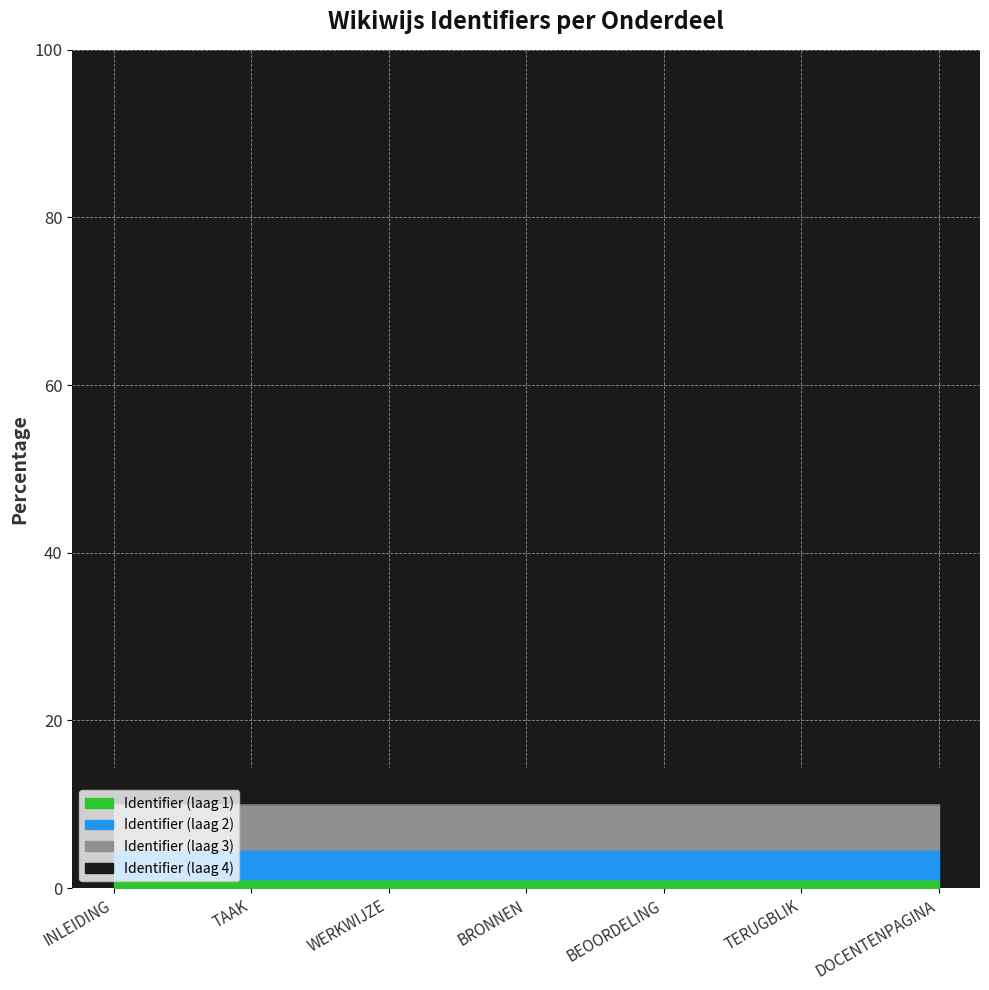

Does the chart display data point markers on the line(s)?

No